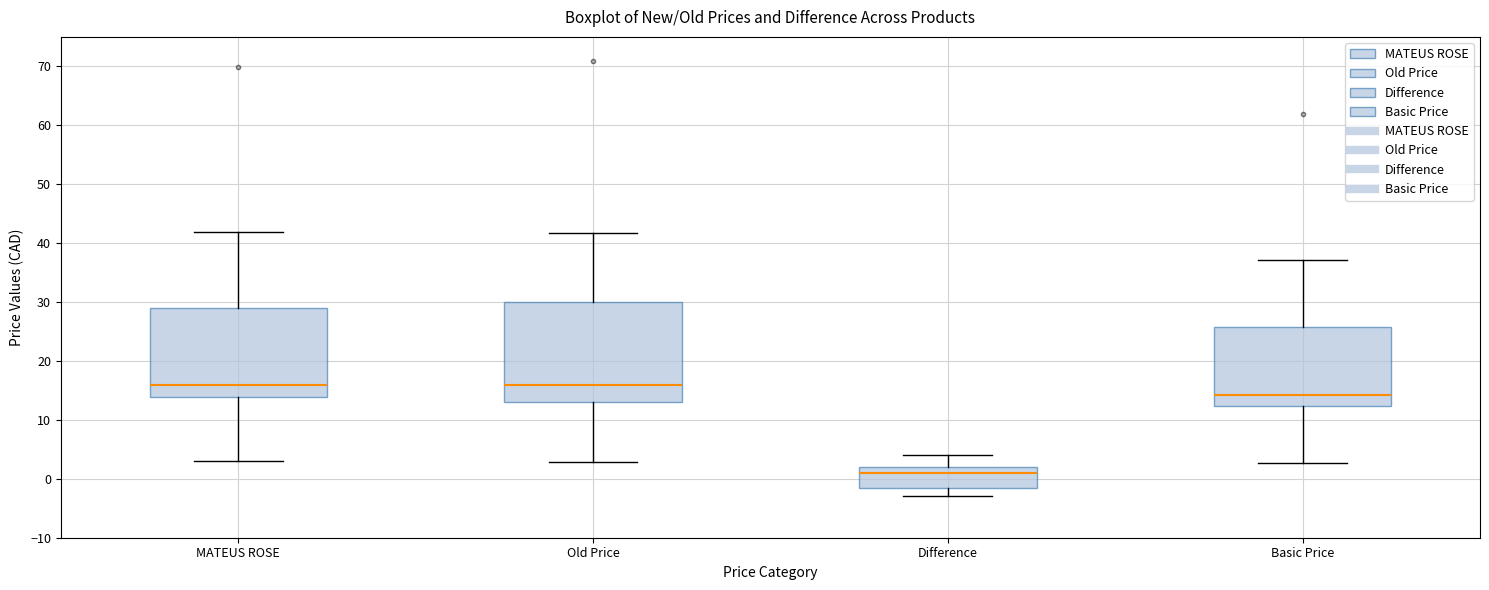

Reading left to right, read every box against the y-axis: the position of its median line, the range the box covers, and the ends of its whiskers. The values are not printed on the chart, so give them approximately, as read against the axis.

MATEUS ROSE: median 16, box 14 to 29, whiskers 3 to 42
Old Price: median 16, box 13 to 30, whiskers 3 to 42
Difference: median 1, box -1 to 2, whiskers -3 to 4
Basic Price: median 14, box 12 to 26, whiskers 3 to 37